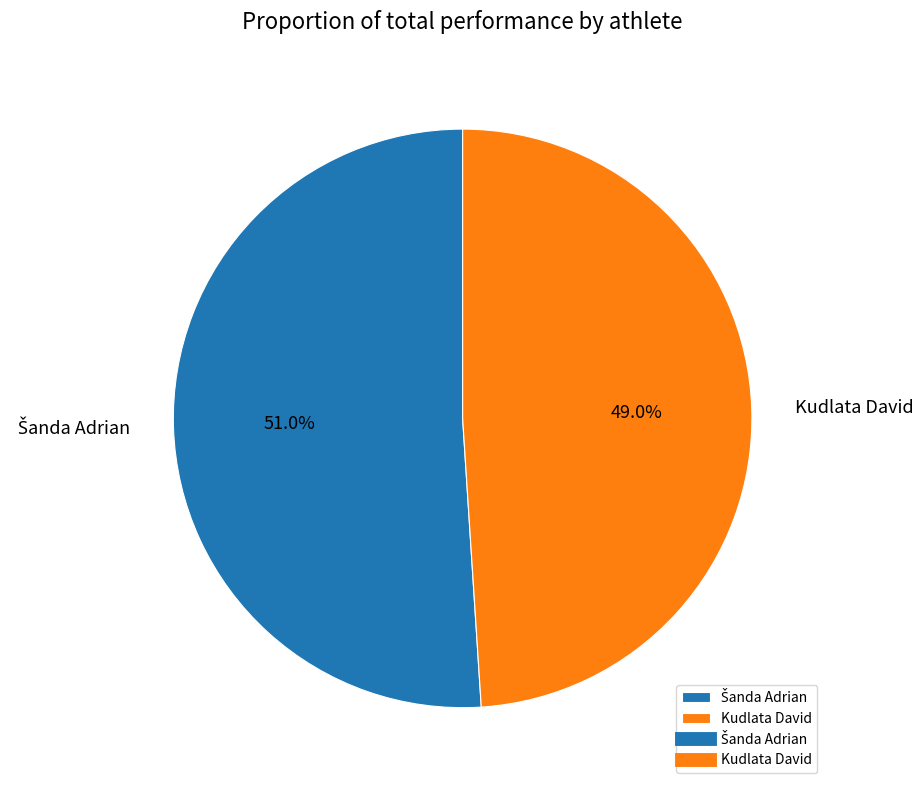

What portion of the pie excludes Kudlata David?

51.0%